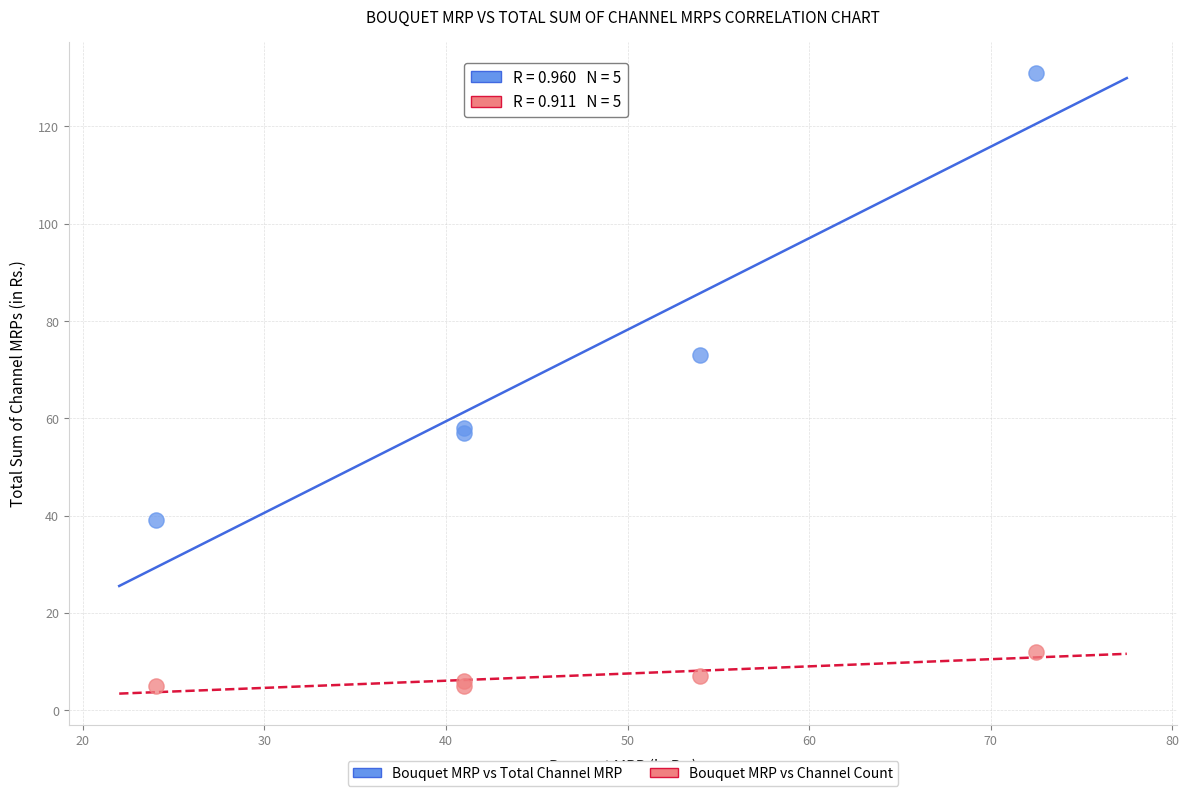

Which series contains the lowest Y value?

Bouquet MRP vs Channel Count